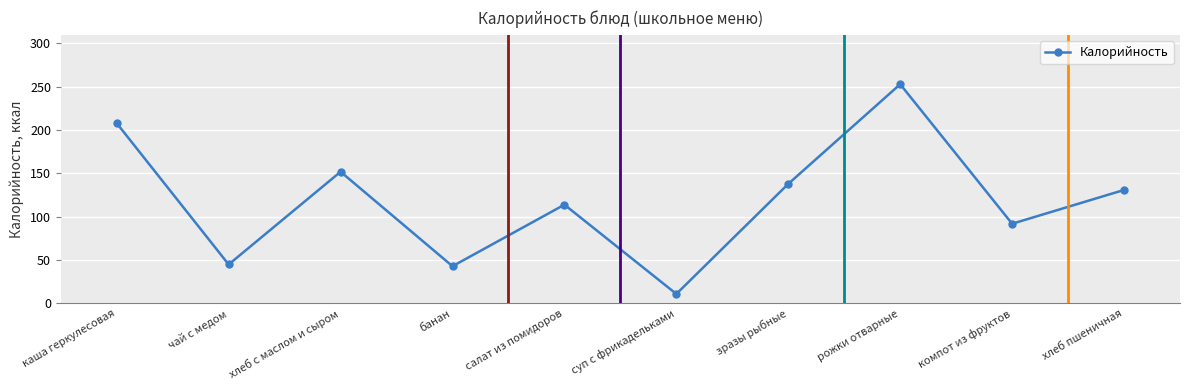

What is the sum of all values?

1187